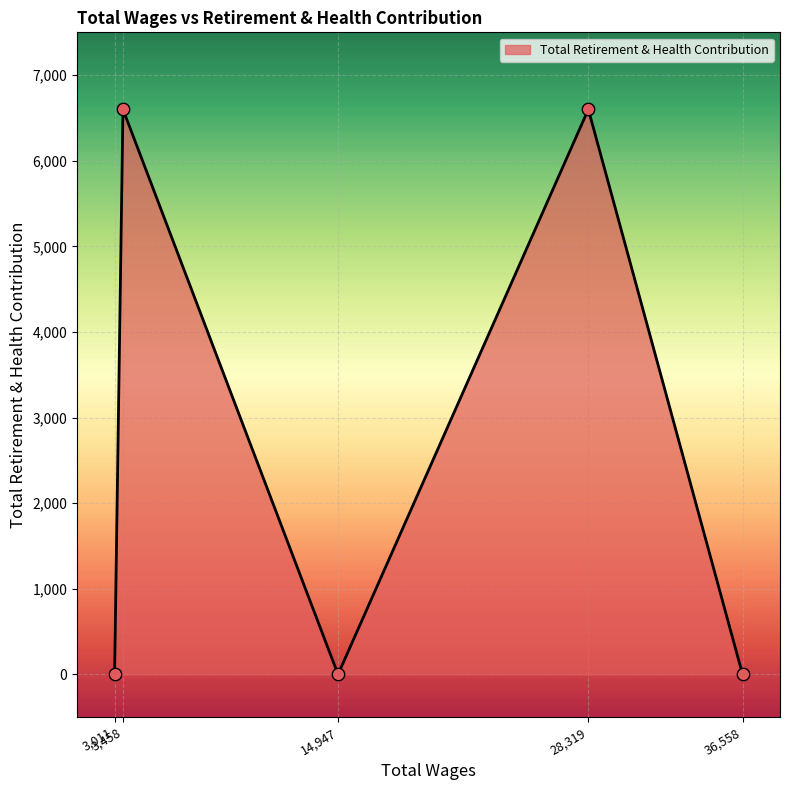

True or false: there are more than 0 points higher than both neighbors.

True